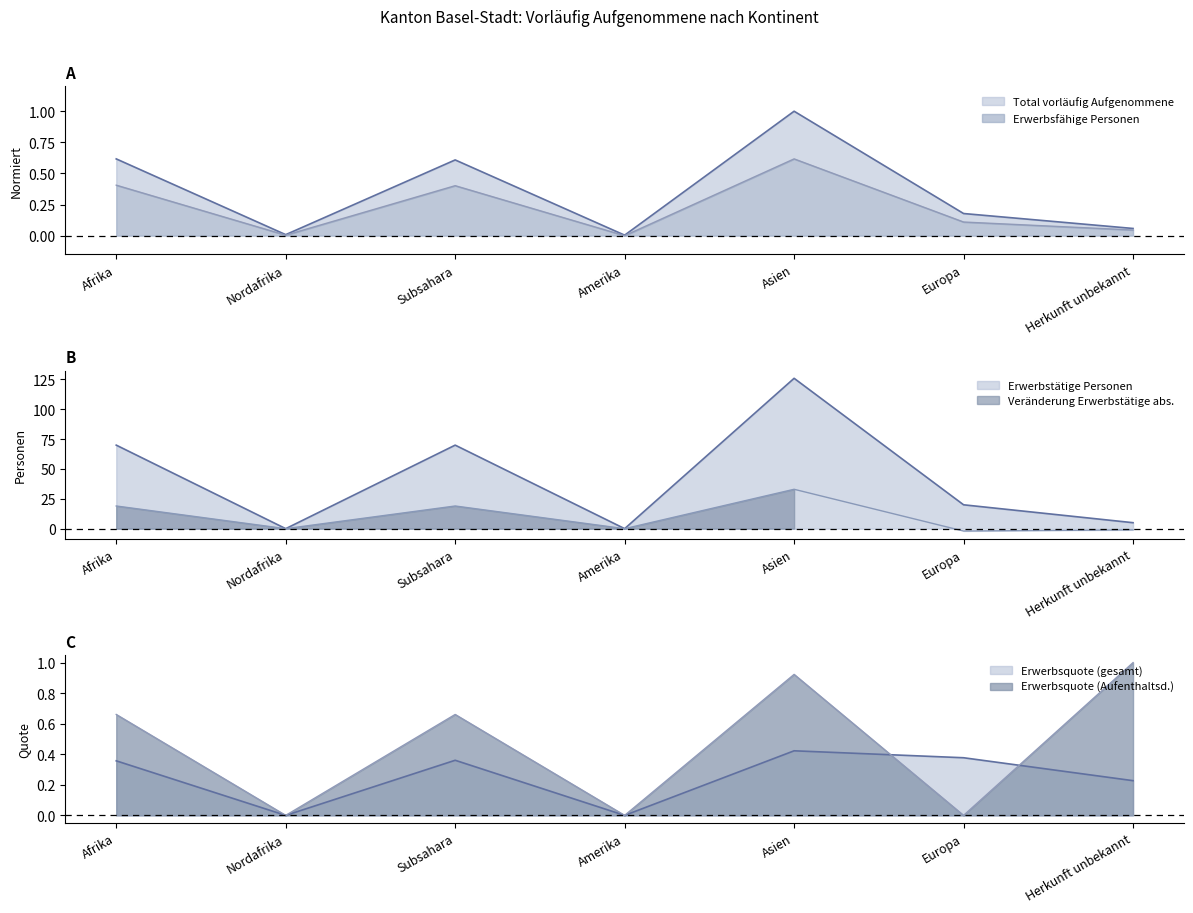

Which series has the largest total across all categories?

Erwerbstätige Personen